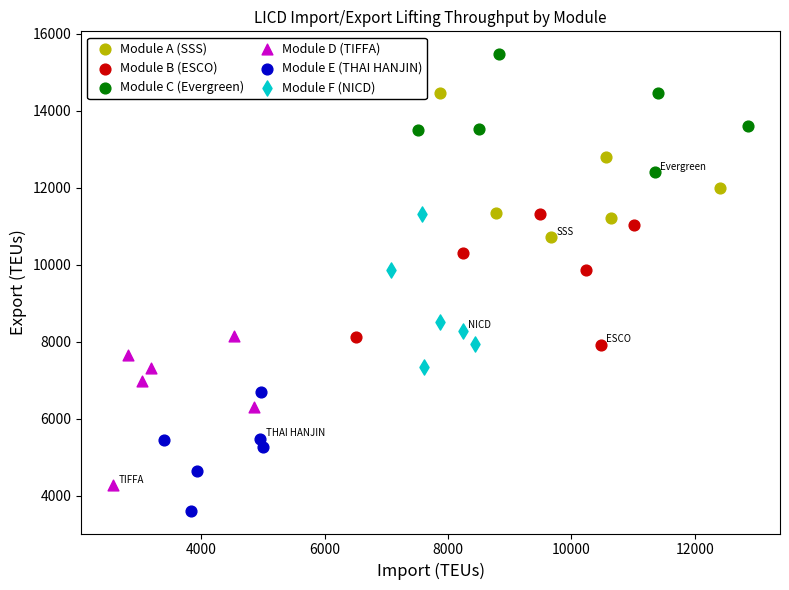

What are all the series names shown in the legend?

Module A (SSS), Module B (ESCO), Module C (Evergreen), Module D (TIFFA), Module E (THAI HANJIN), Module F (NICD)